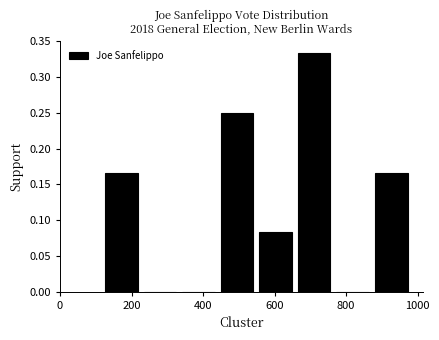

Reading left to right, list every bar in this chart as the range it spans on the x-axis followed by its height. Neither the bar edges nor the heights are printed on the chart, so give them approximately, as read against the axes.

120 to 220: 0.165
220 to 340: 0
340 to 440: 0
440 to 540: 0.250
540 to 660: 0.085
660 to 760: 0.335
760 to 880: 0
880 to 980: 0.165